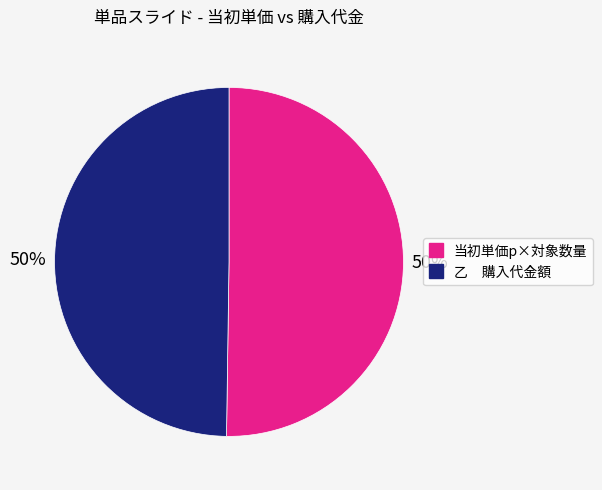

Is the sum of 乙 購入代金額 and 当初単価p×対象数量 greater than half?

Yes